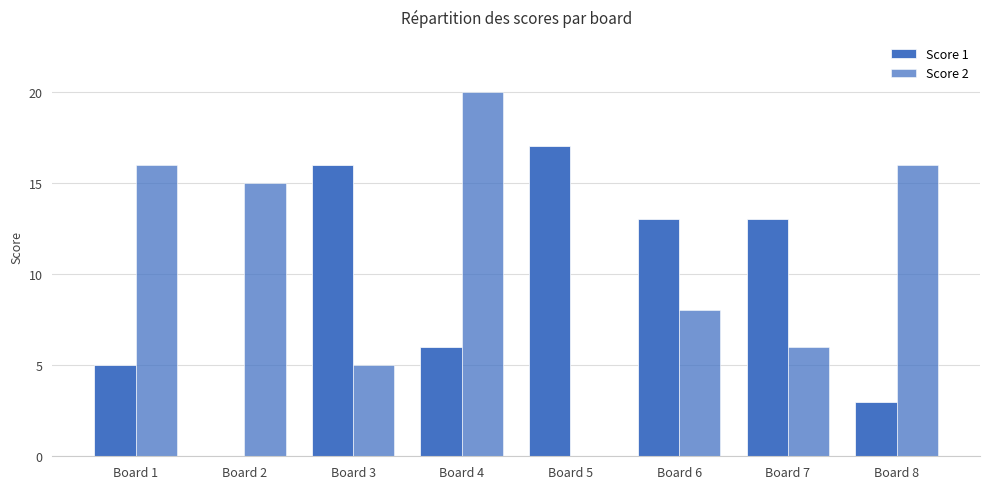

At Board 1, list the series in order from largest to smallest.

Score 2, Score 1